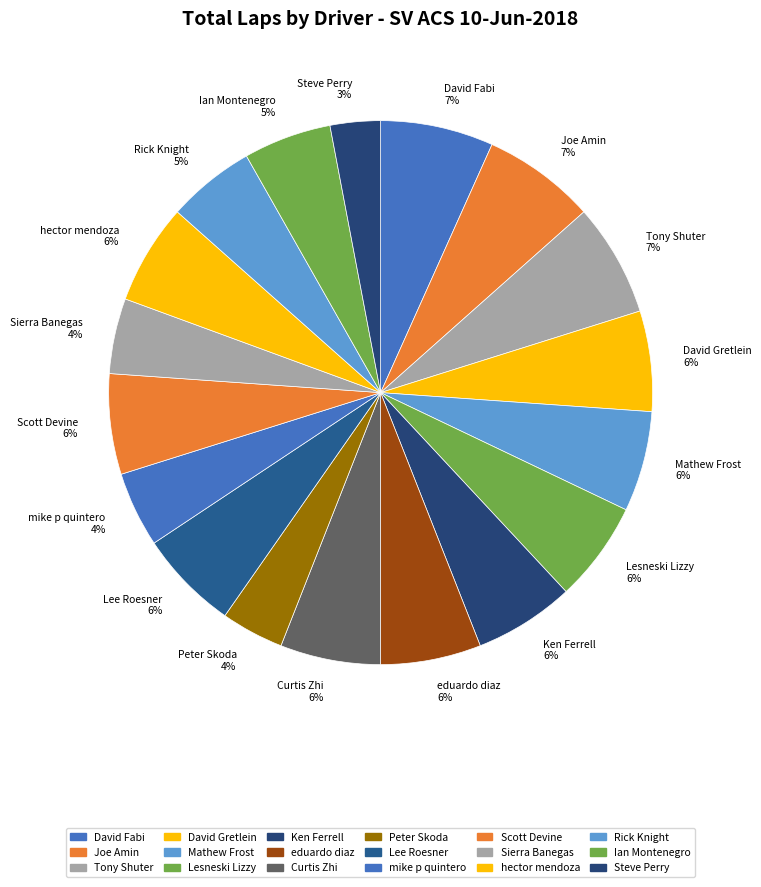

What is the smallest slice in the pie chart?

Steve Perry